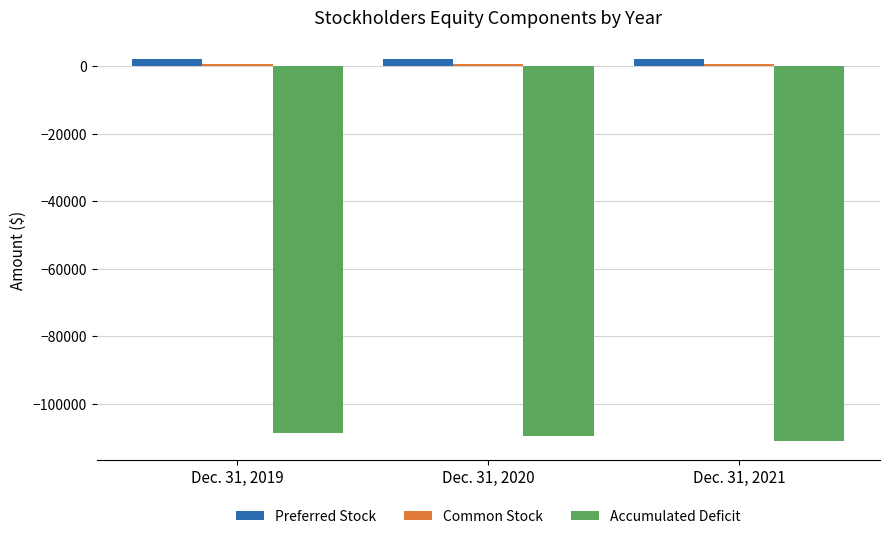

What is the value of the Accumulated Deficit bar at the 1st from the left?

-108594